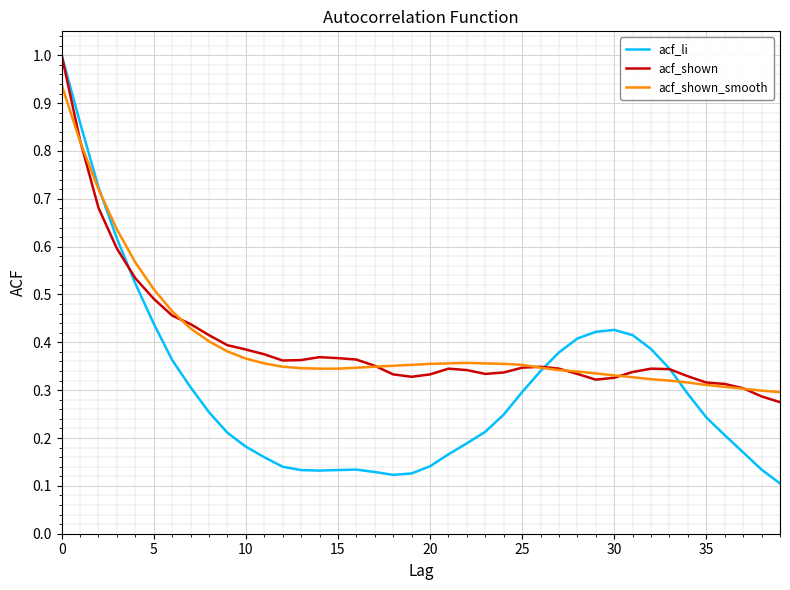

What is the maximum value shown in the chart?

1.0